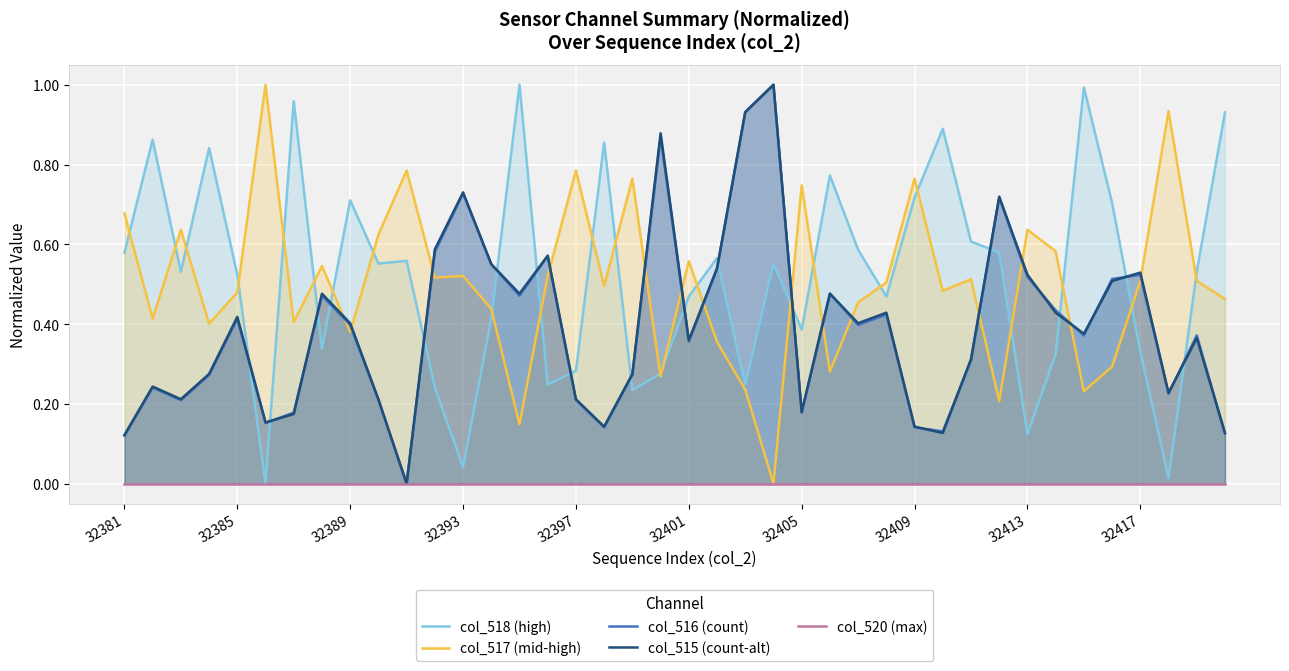

At which category does the chart reach its peak across all series?

14